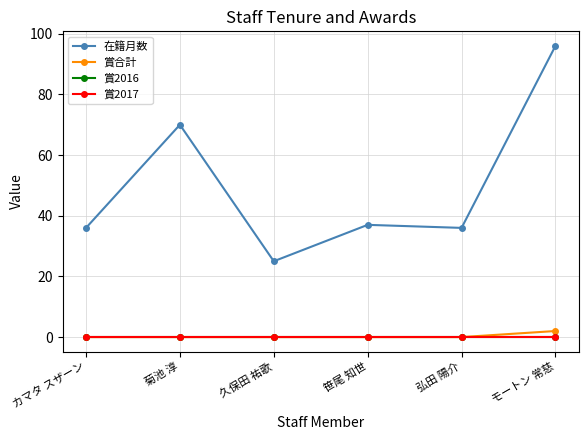

Does the chart have visible grid lines?

Yes